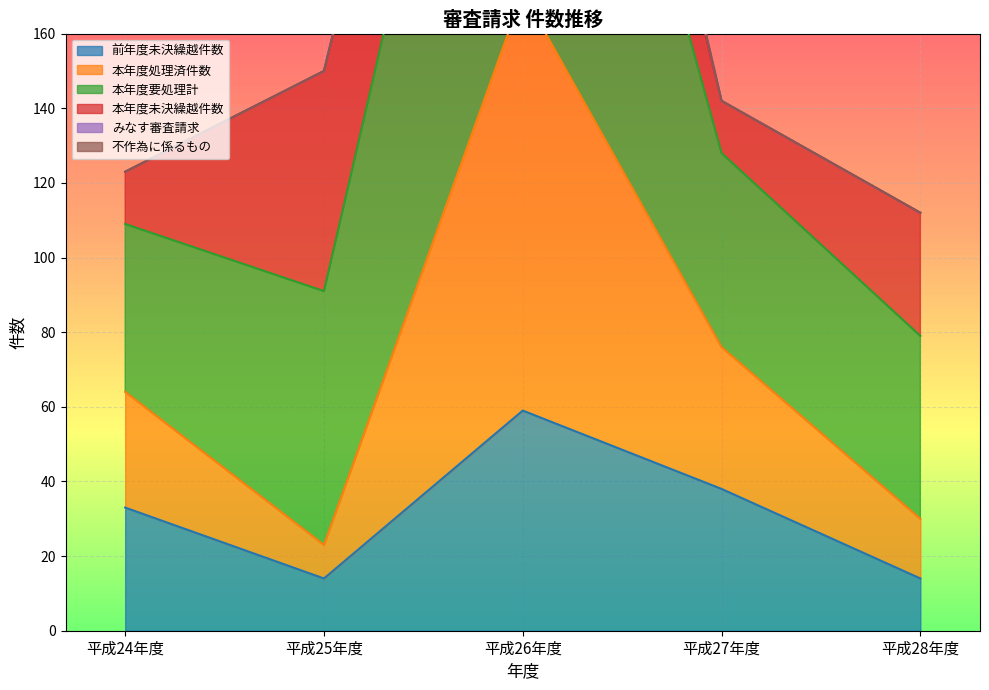

What is the sum of all 本年度要処理計 values?

886